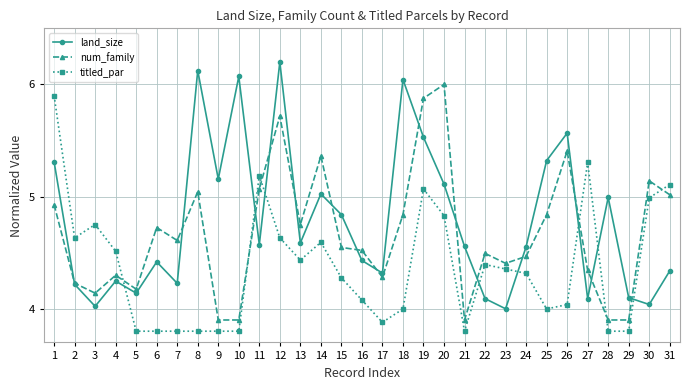

Which series has the widest spread of values?

land_size